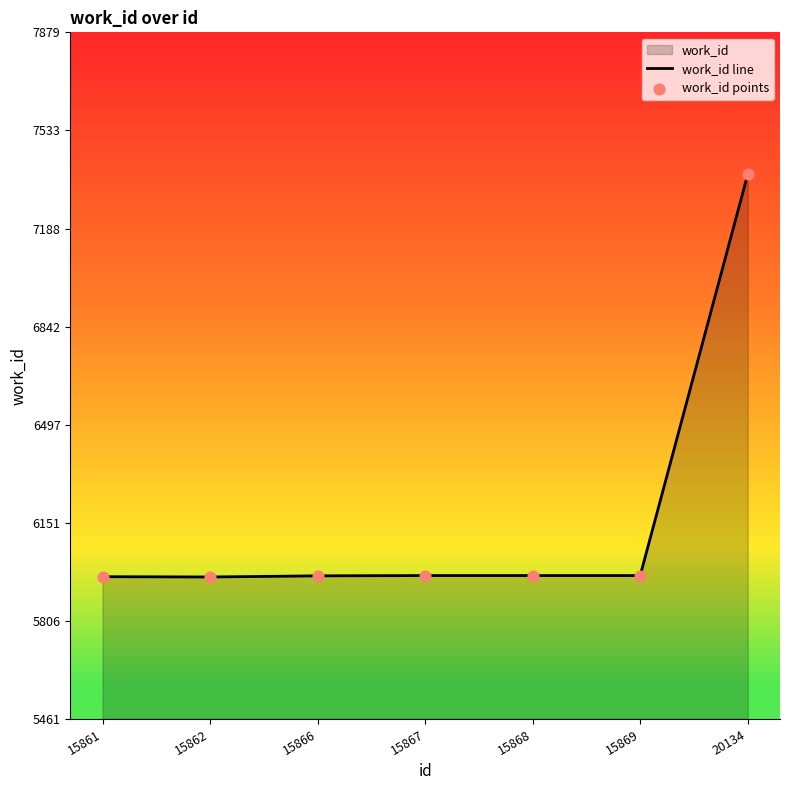

At which category is the sum across all series the highest?

20134